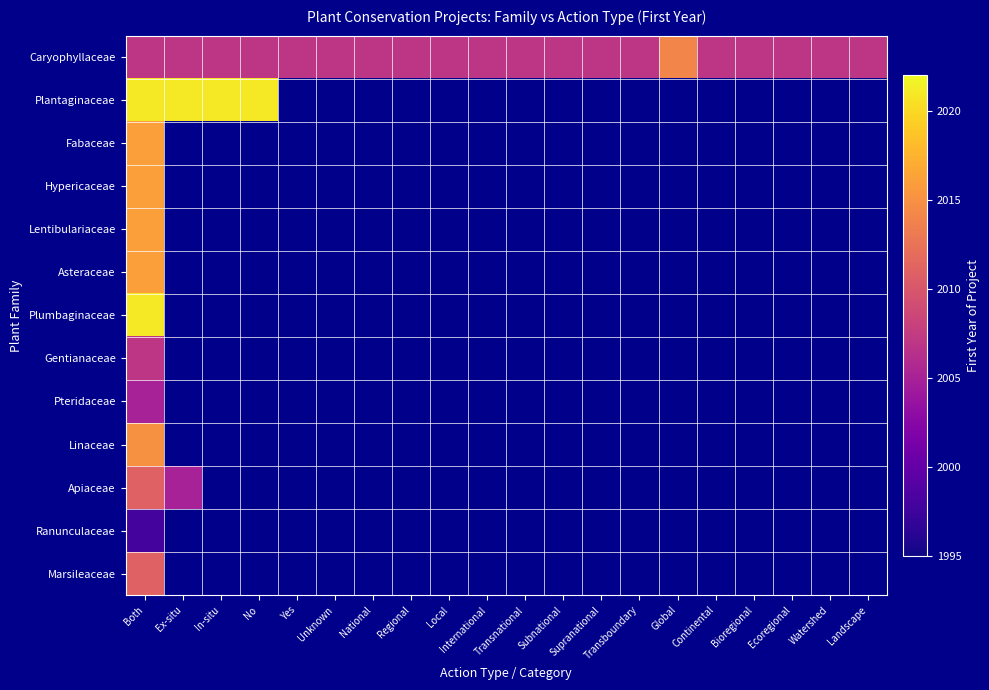

At which category is the sum across all series the highest?

Both